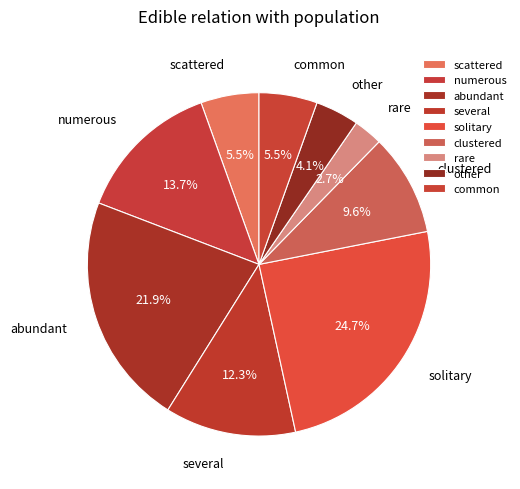

Between scattered and clustered, which is larger?

clustered